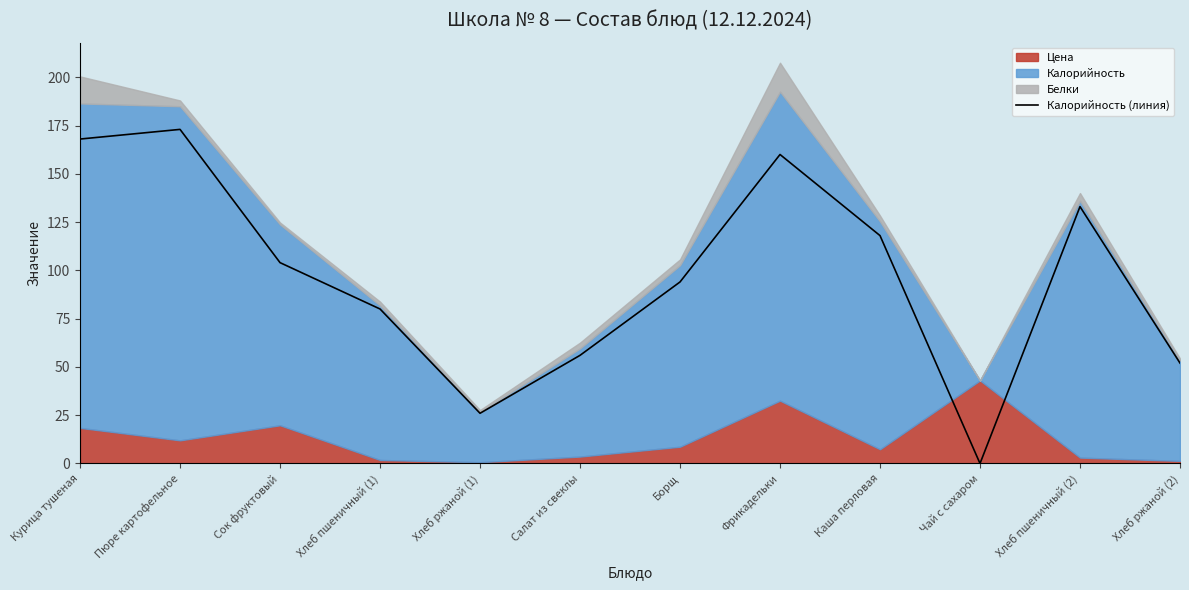

Which label corresponds to the smallest value in the chart?

Чай с сахаром